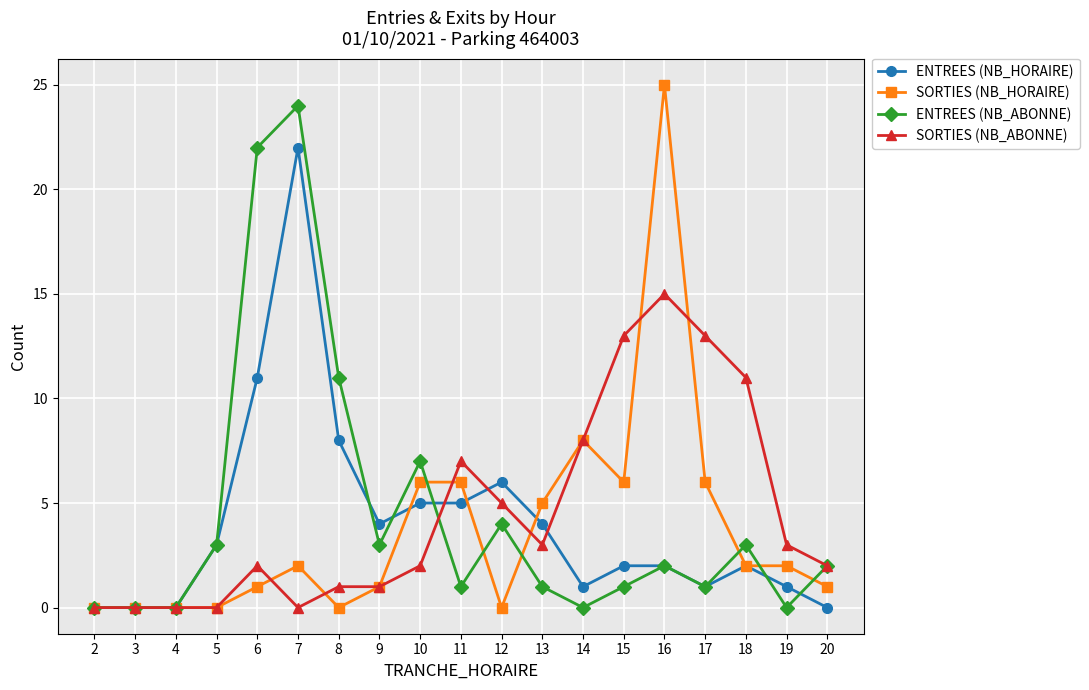

What value does the ENTREES (NB_ABONNE) series have at 15?

1